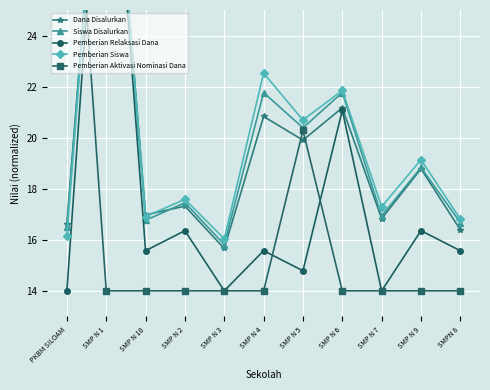

Which series has the largest total across all categories?

Pemberian Siswa